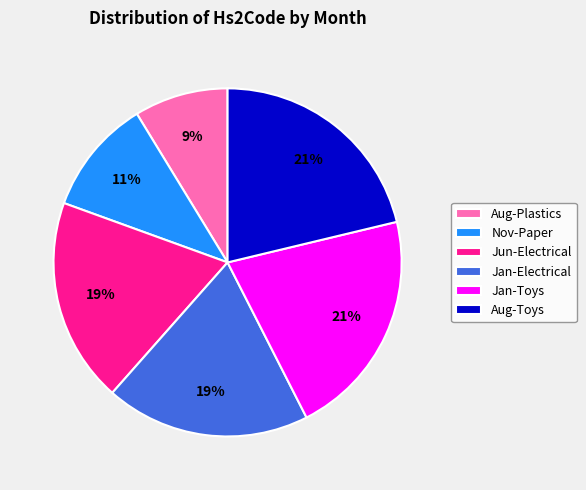

Do Jun-Electrical and Jan-Toys together represent more than half of the pie?

No